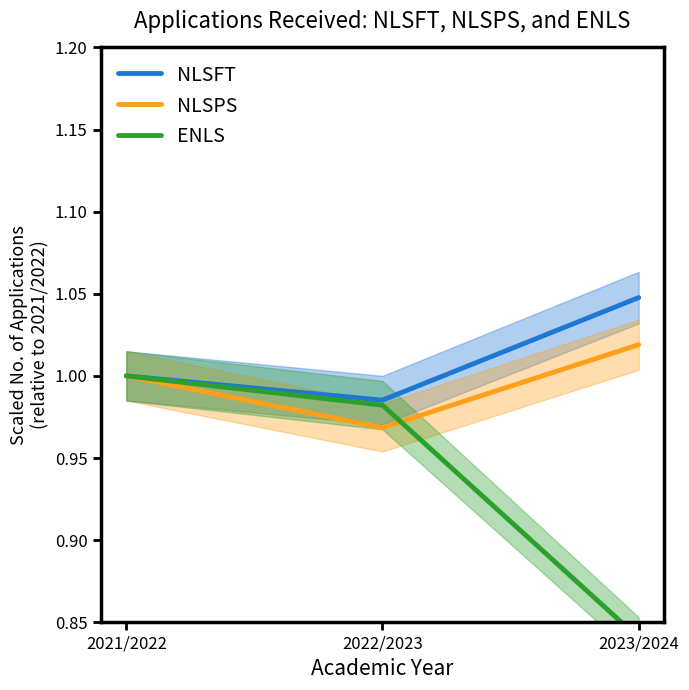

How many data points does each series have?

3